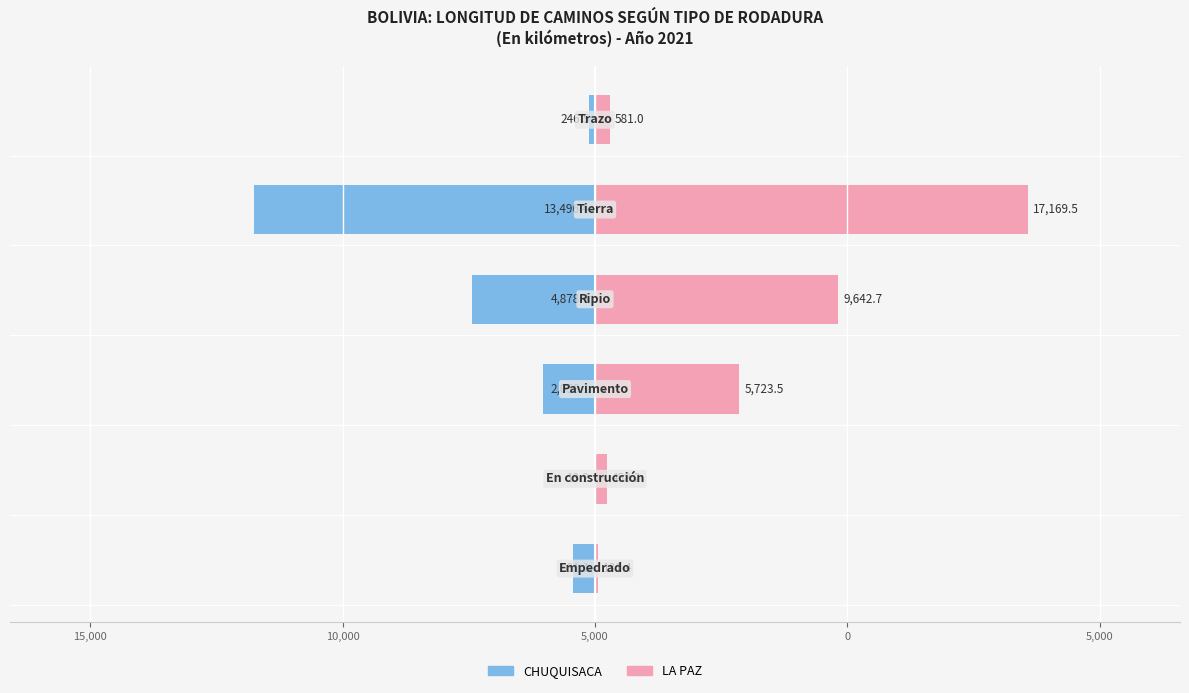

What is the difference between the maximum and second lowest values in the LA PAZ series?

16711.3